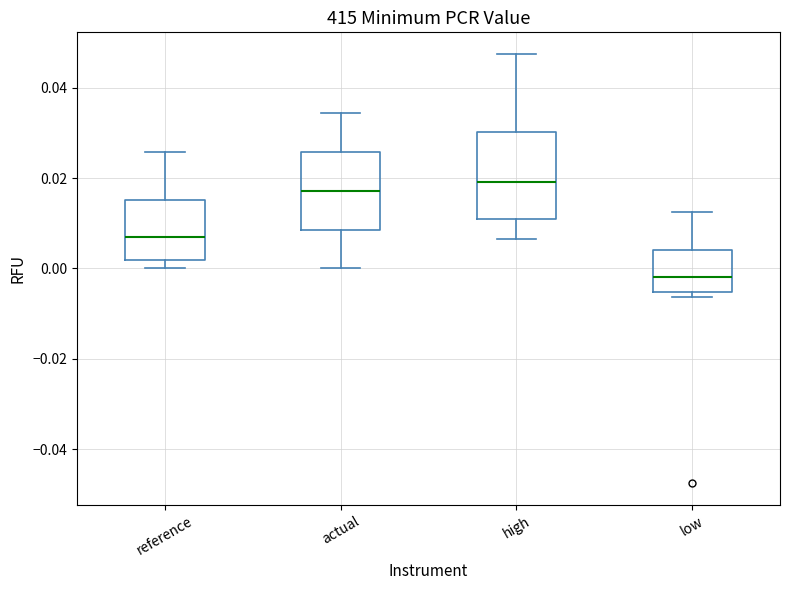

Which box has the lowest median line?

low